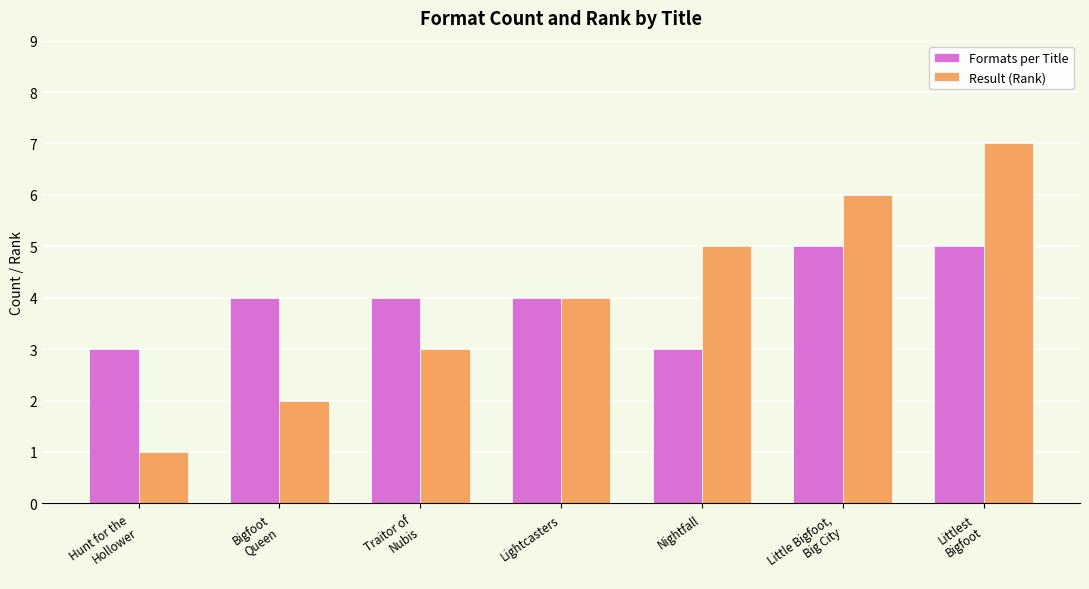

How many categories are shown in the chart?

7